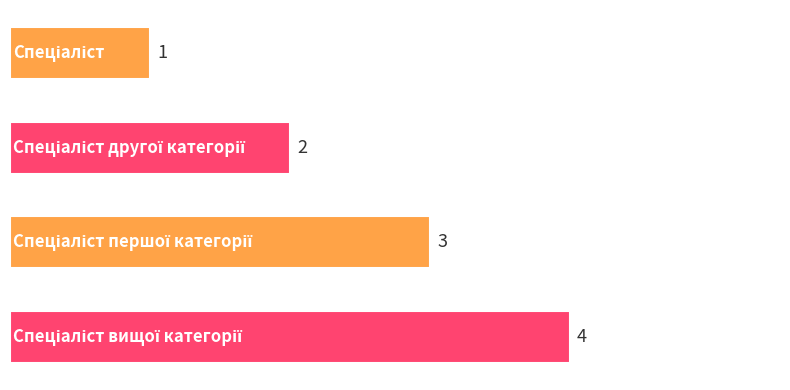

What is the difference between the maximum and minimum values?

3